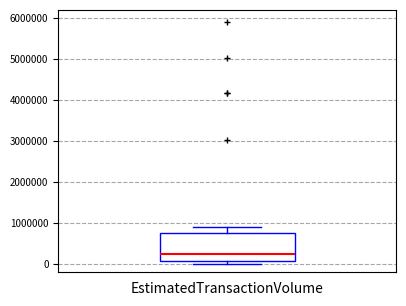

Transcribe this box plot: give where the median line is, the range the box spans, and where the two whiskers end, as read against the y-axis. The values are not printed on the chart, so give them approximately, as read against the axis.

median 200000, box 100000 to 800000, whiskers 0 to 900000